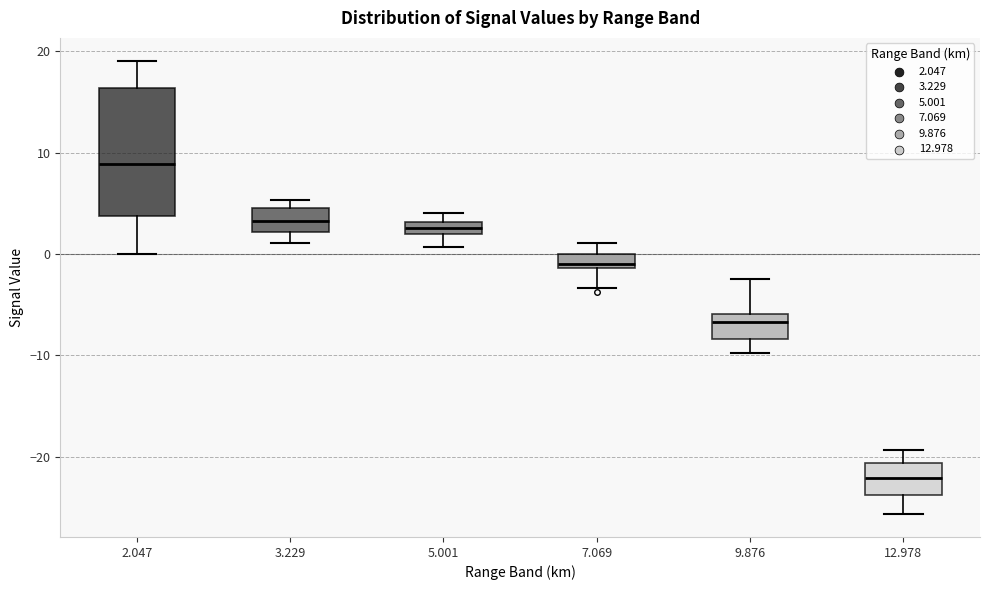

Comparing the boxes themselves (not the whiskers), which one is the tallest?

2.047